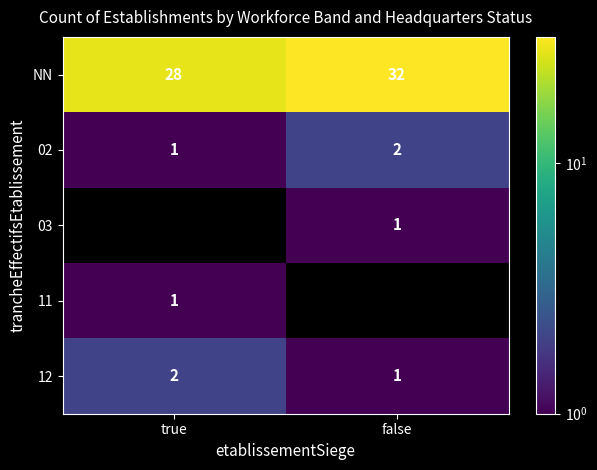

What is the average value of the NN series?

30